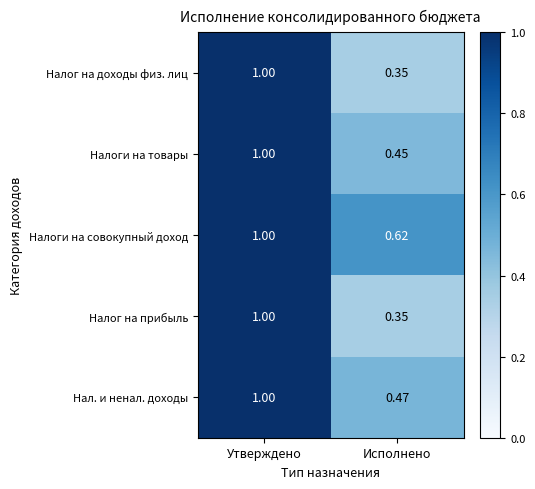

Rank the categories by Налоги на товары value from highest to lowest.

Утверждено, Исполнено